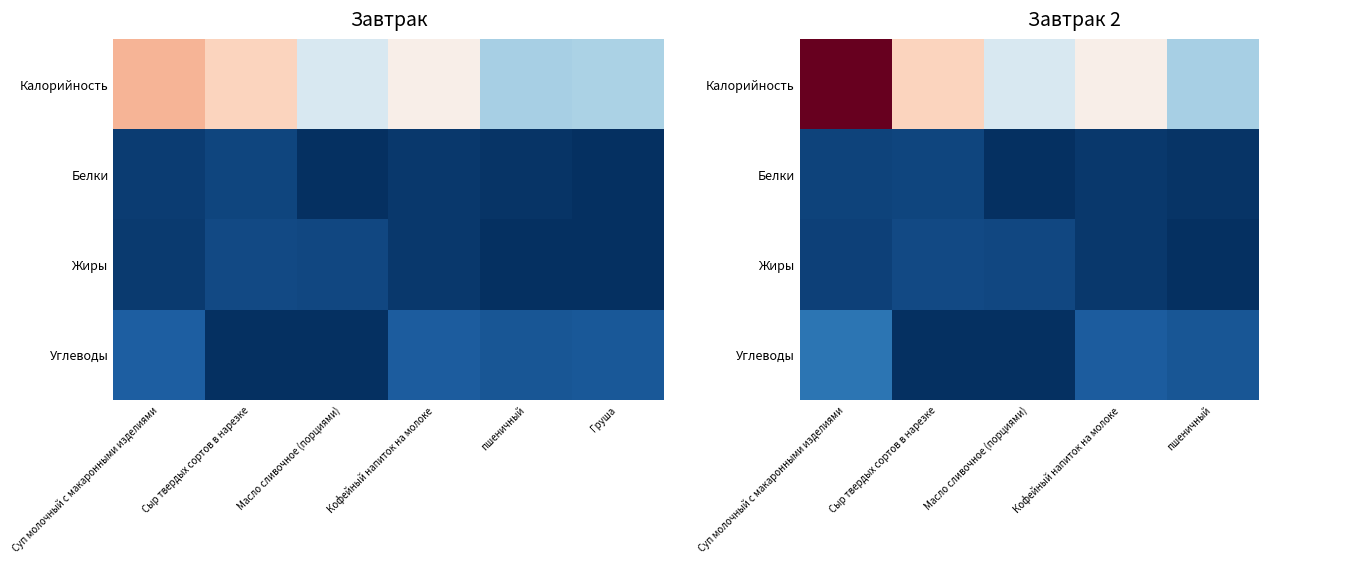

What is the total value across all series at Кофейный напиток на молоке?

114.6